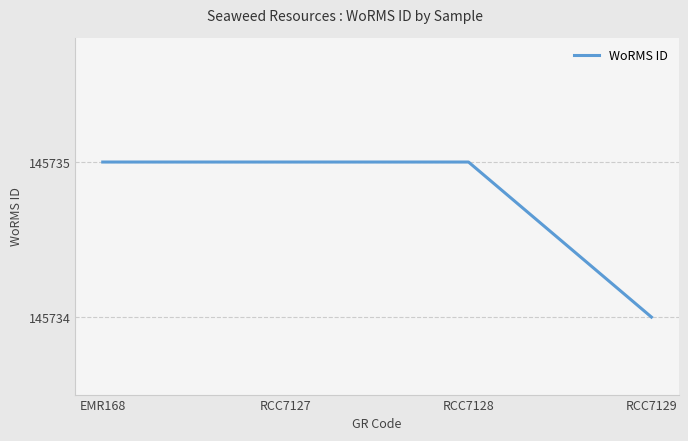

At which category does the chart reach its minimum across all series?

RCC7129